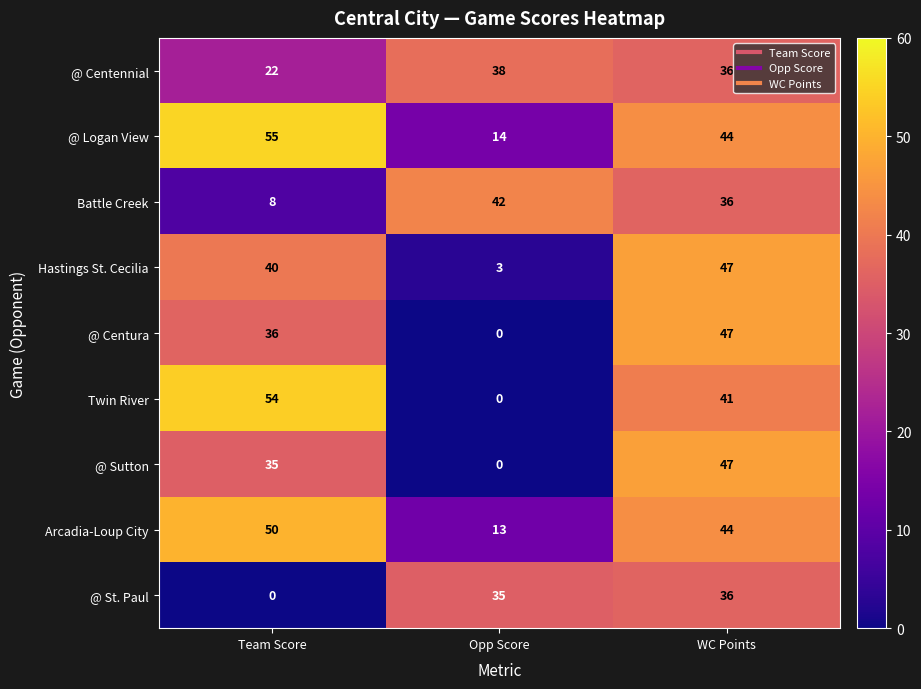

At which label does Battle Creek reach its peak?

Opp Score